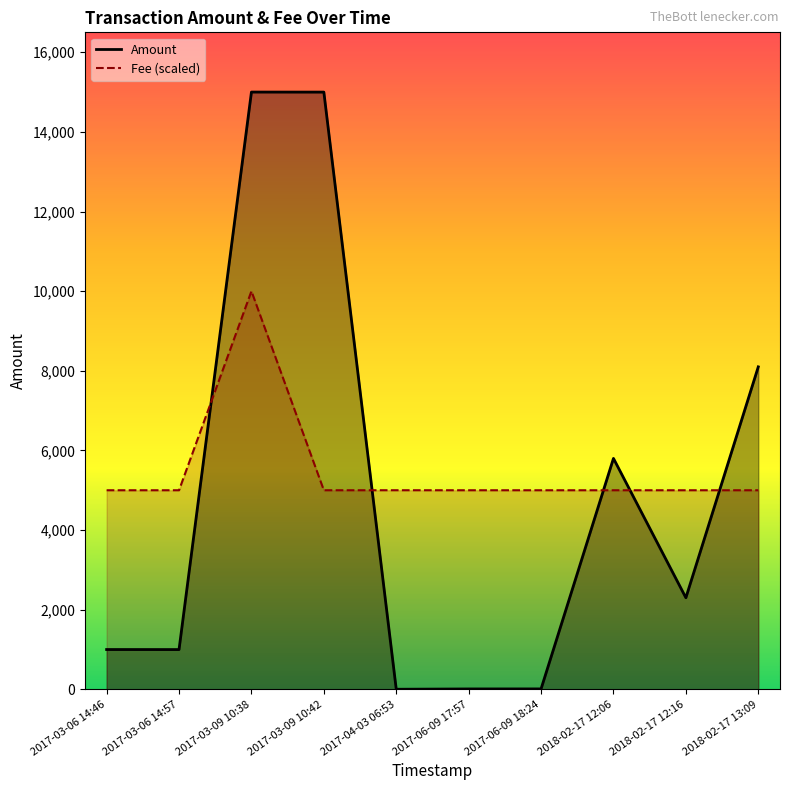

At which label does Fee reach its minimum?

2018-02-17 13:09